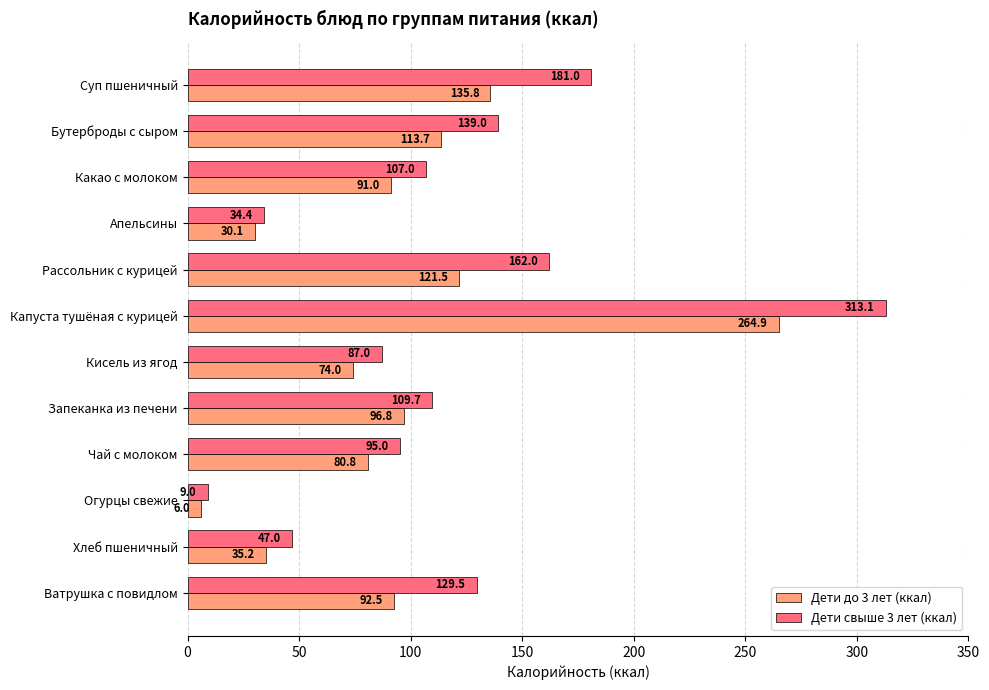

What value does the Дети до 3 лет (ккал) series have at Огурцы свежие?

6.0